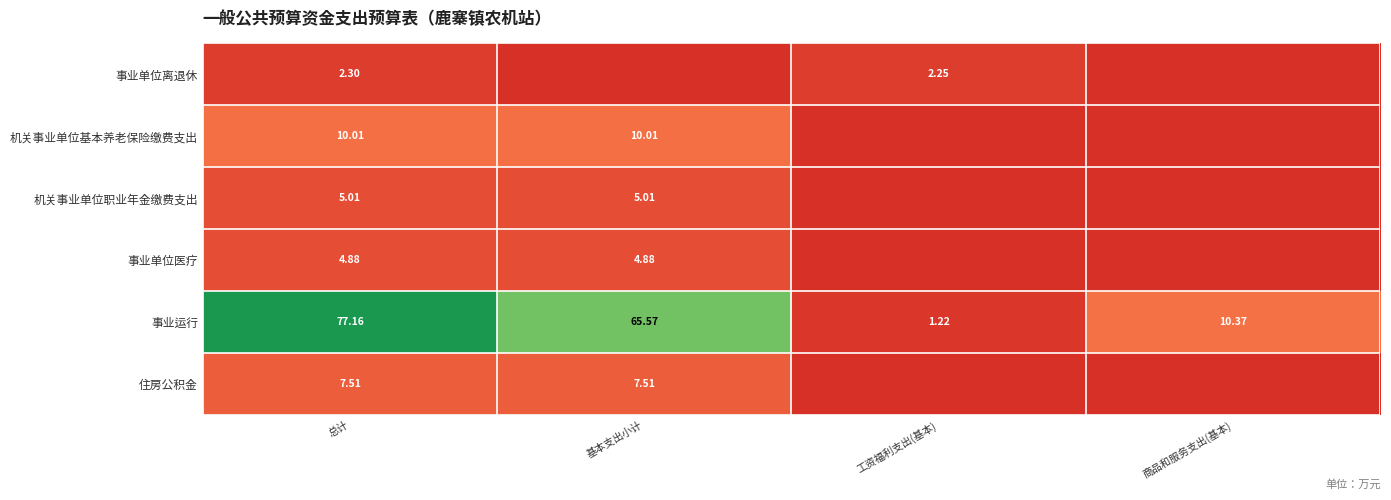

Where does the 事业运行 series first go above 65?

总计